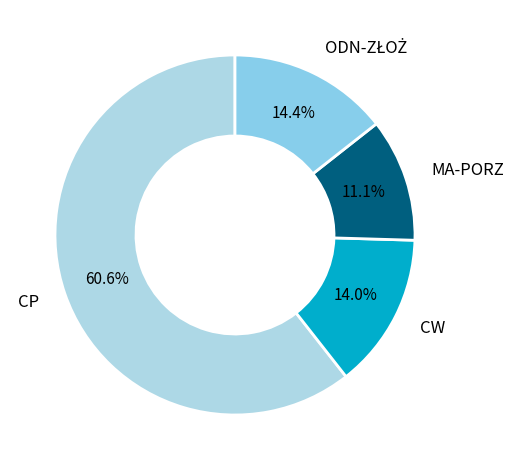

To the nearest percent, what percentage of the pie is MA-PORZ?

11%